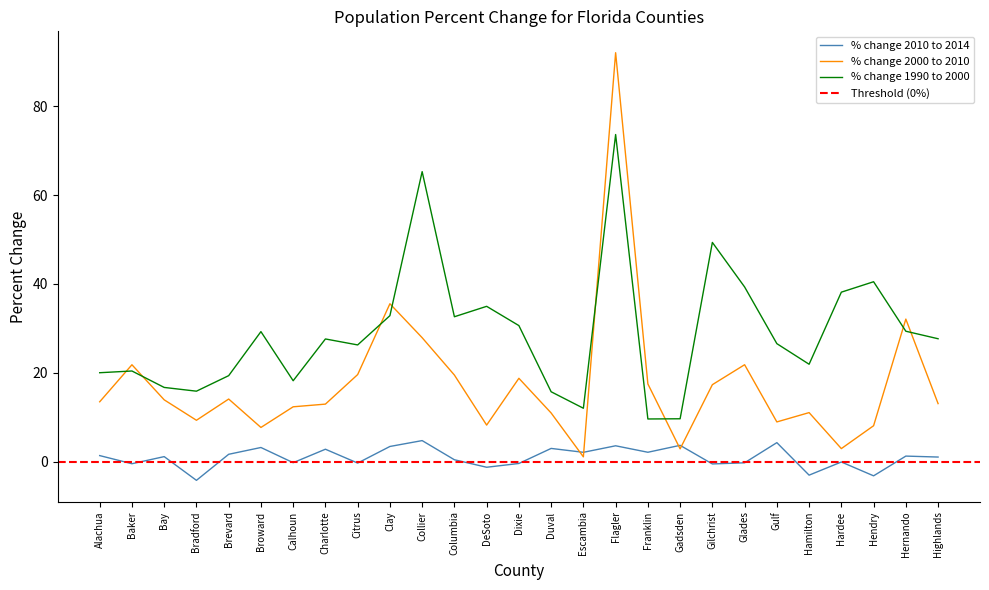

True or false: % change 1990 to 2000 has more than 1 interior local peaks.

True